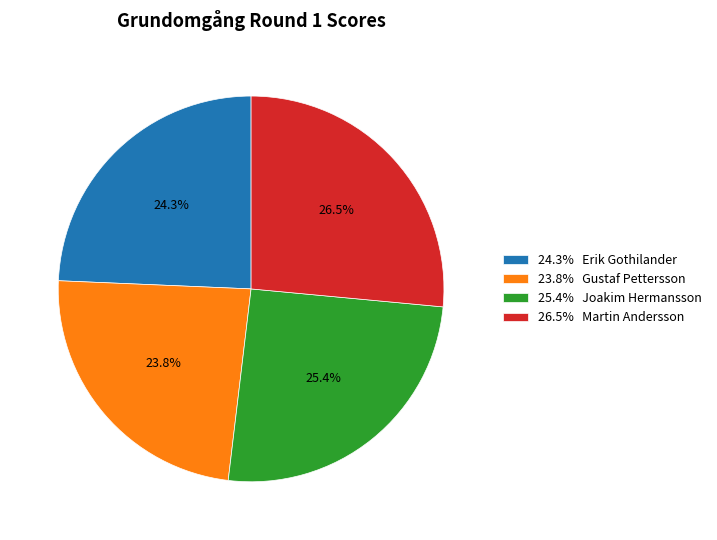

What is the largest slice in the pie chart?

26.5% Martin Andersson